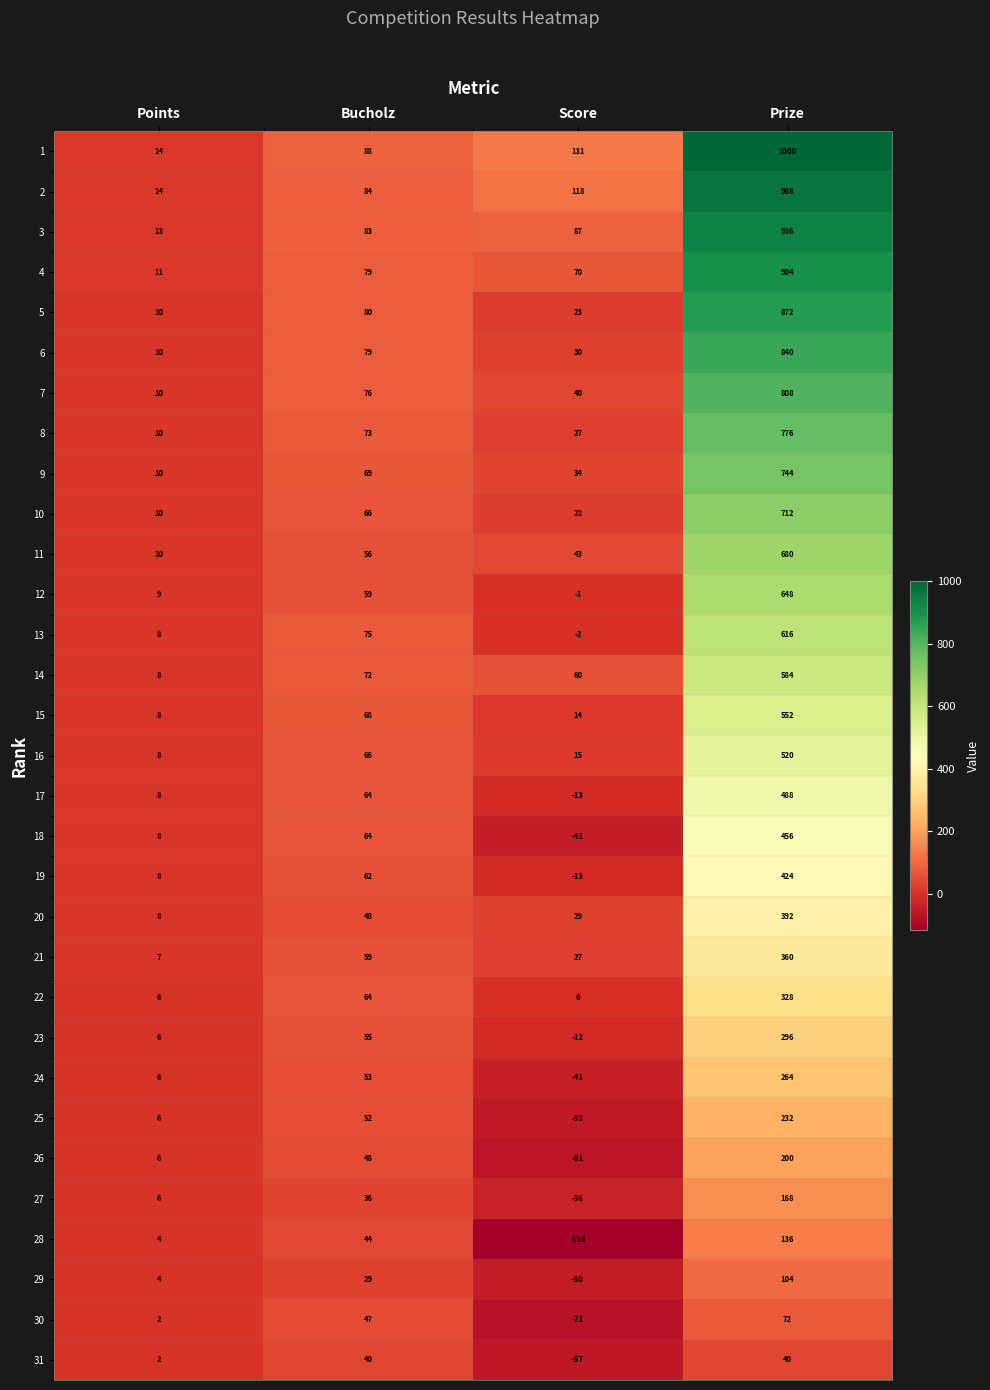

What is the sum of the 14 values at Points and Score?

68